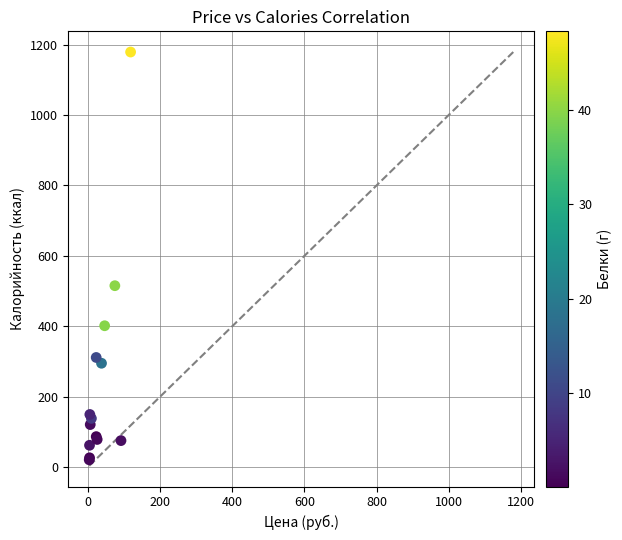

What Y value in the scatter plot is closest to 599?

515.4